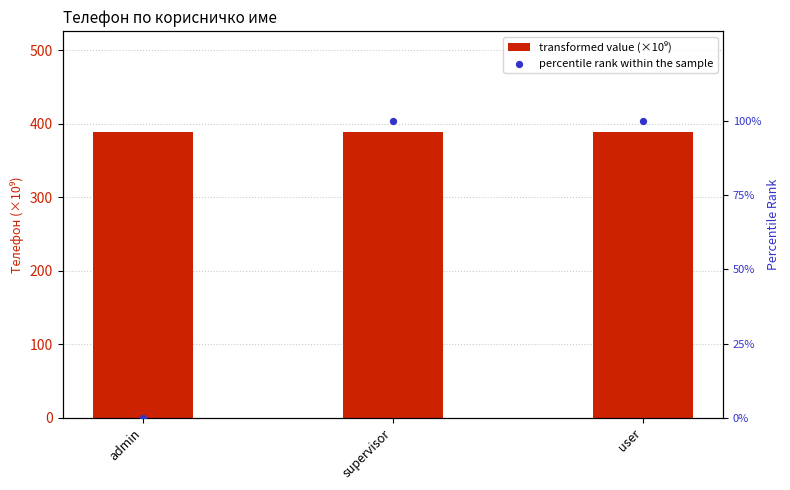

Which series reaches the minimum Y coordinate?

percentile rank within the sample